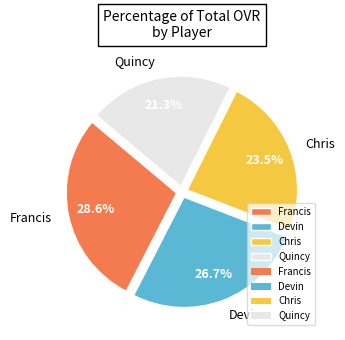

Rank the categories by value from highest to lowest.

Francis, Devin, Chris, Quincy